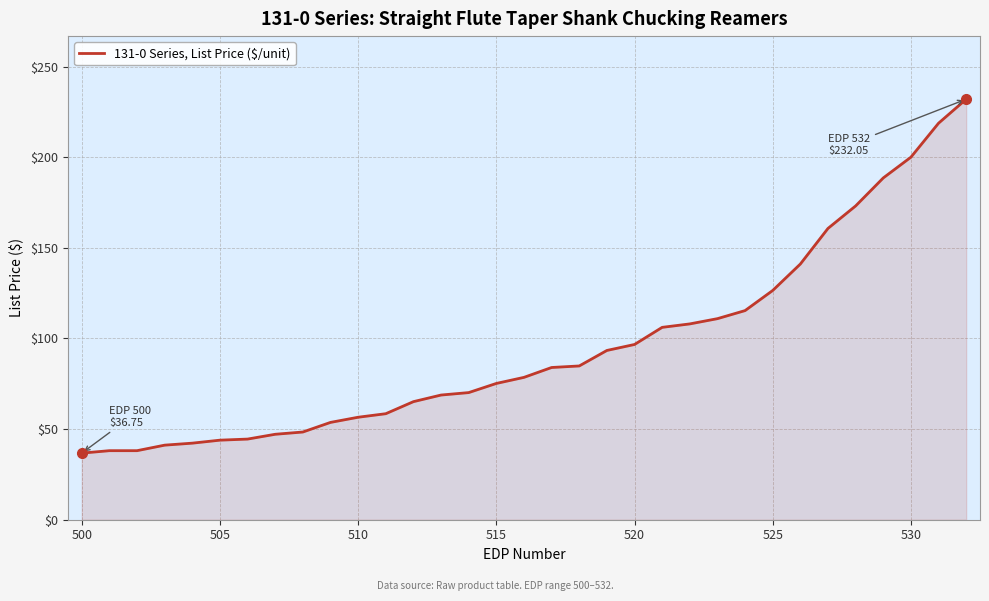

What is the minimum value shown in the chart?

36.8